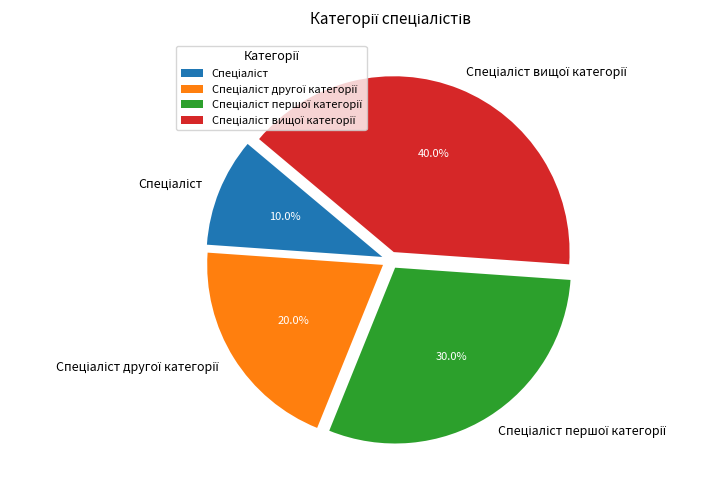

Is there any slice that represents more than half of the pie?

No